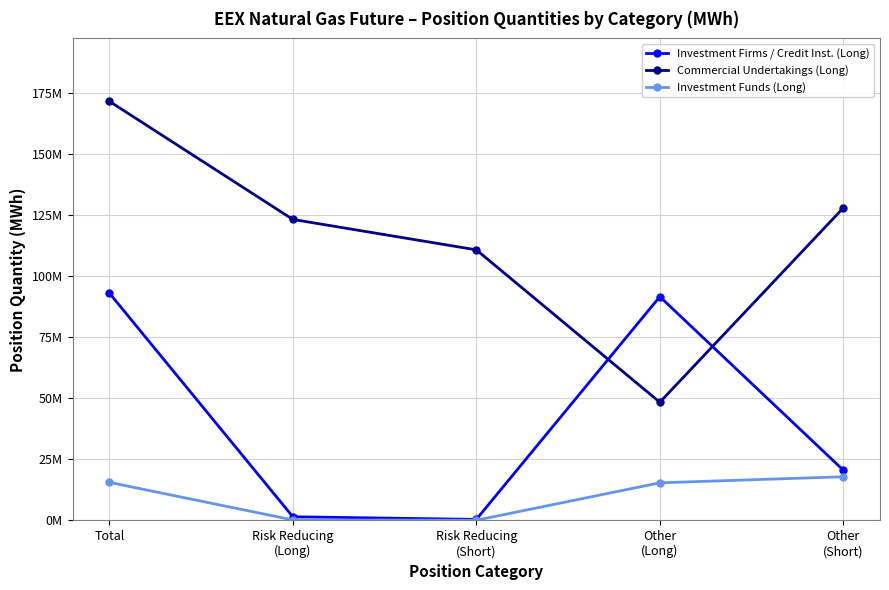

True or false: Investment Firms / Credit Inst. (Long) and Commercial Undertakings (Long) intersect in this chart.

True